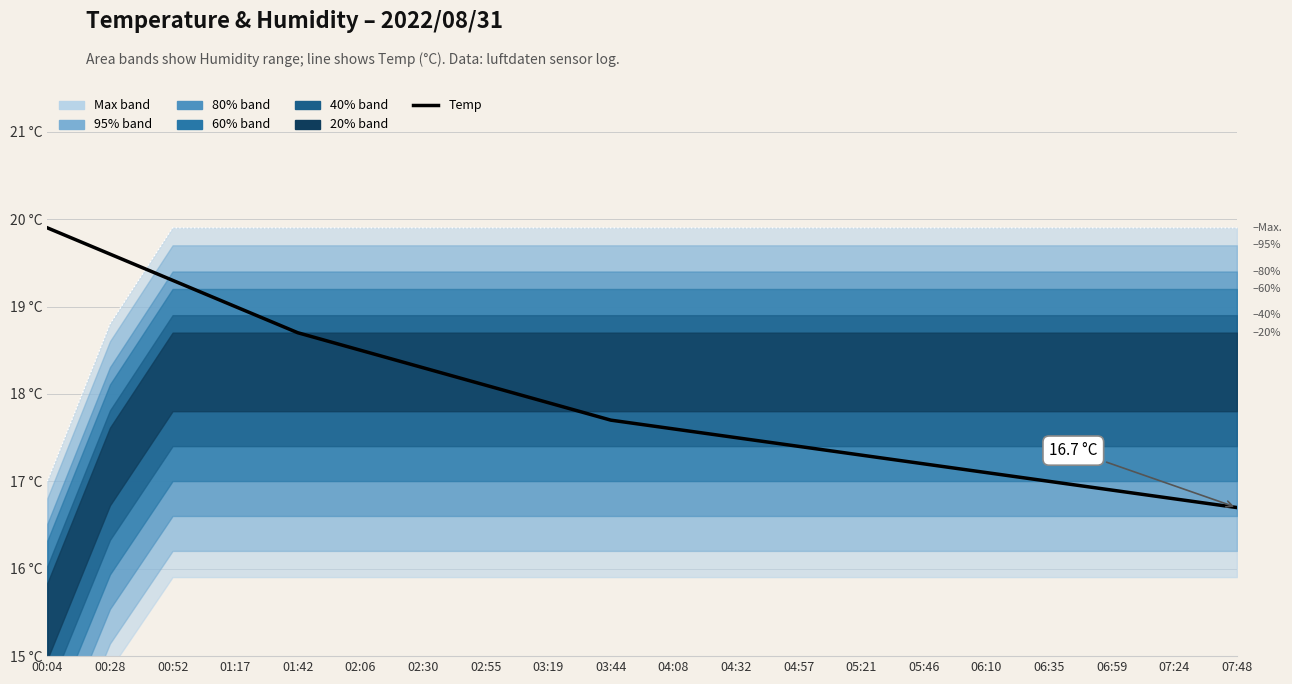

Where does the Temp series first go above 17?

00:04